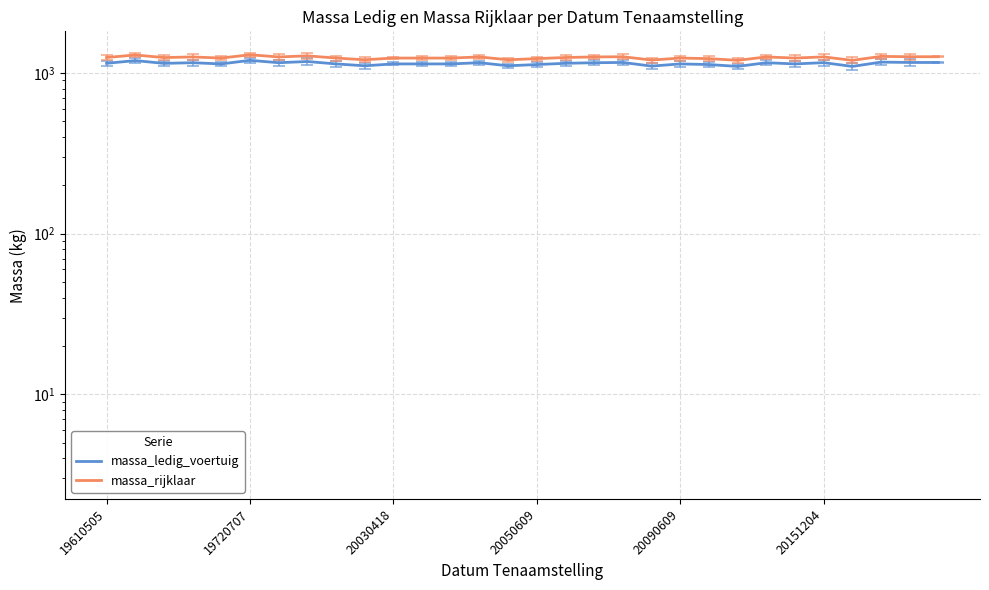

How many lines are shown in the chart?

2